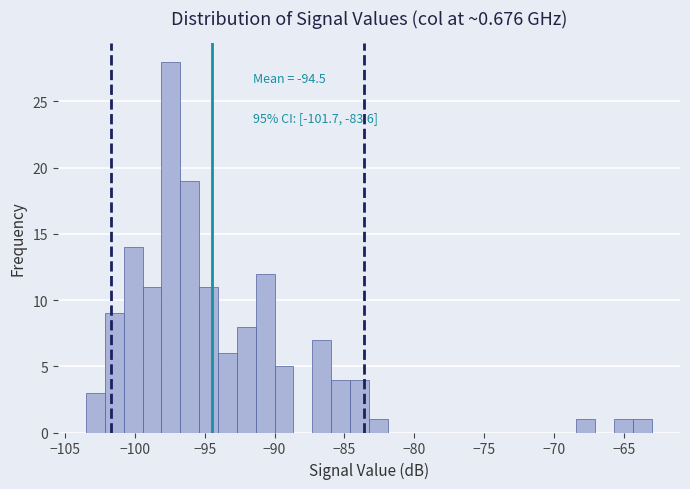

Read against the x-axis, roughly where is the centre of the tallest bar?

-97.5